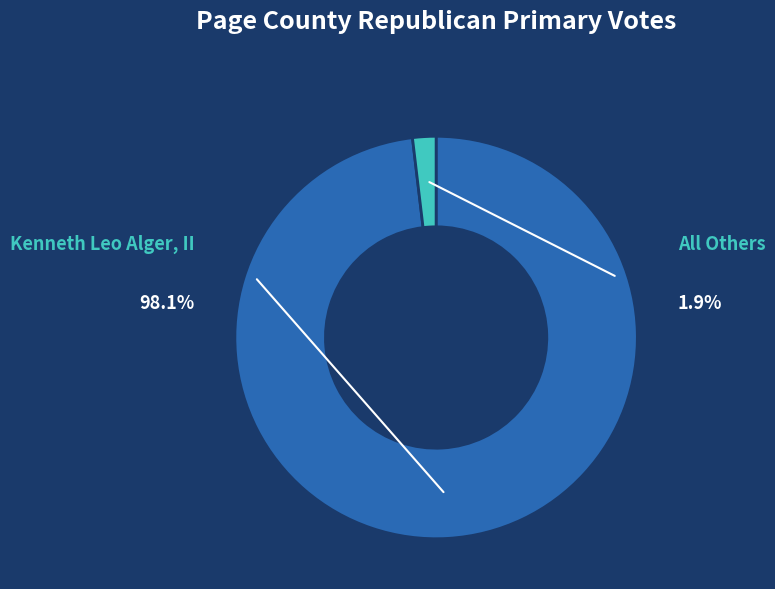

Which slice represents more than half of the pie?

Kenneth Leo Alger, II